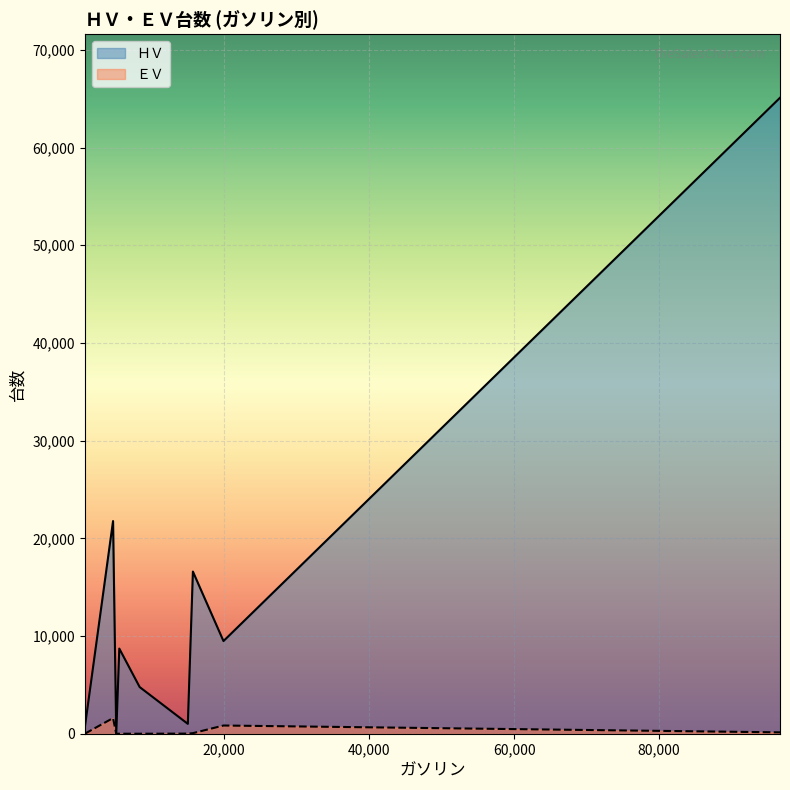

Reading right to left, extract all data points from this chart.

ＨＶ: 輸入車=9486	トヨタ=65100	スズキ=8716	ＳＵＢＡＲＵ=4777	日産=21769	三菱=710	マツダ=1010	ホンダ=16599	ダイハツ=8
ＥＶ: 輸入車=840	トヨタ=140	スズキ=0	ＳＵＢＡＲＵ=0	日産=1603	三菱=4	マツダ=12	ホンダ=57	ダイハツ=0